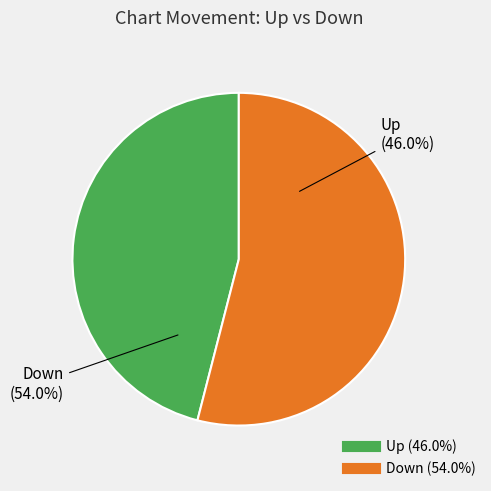

Which slice is the smallest?

up